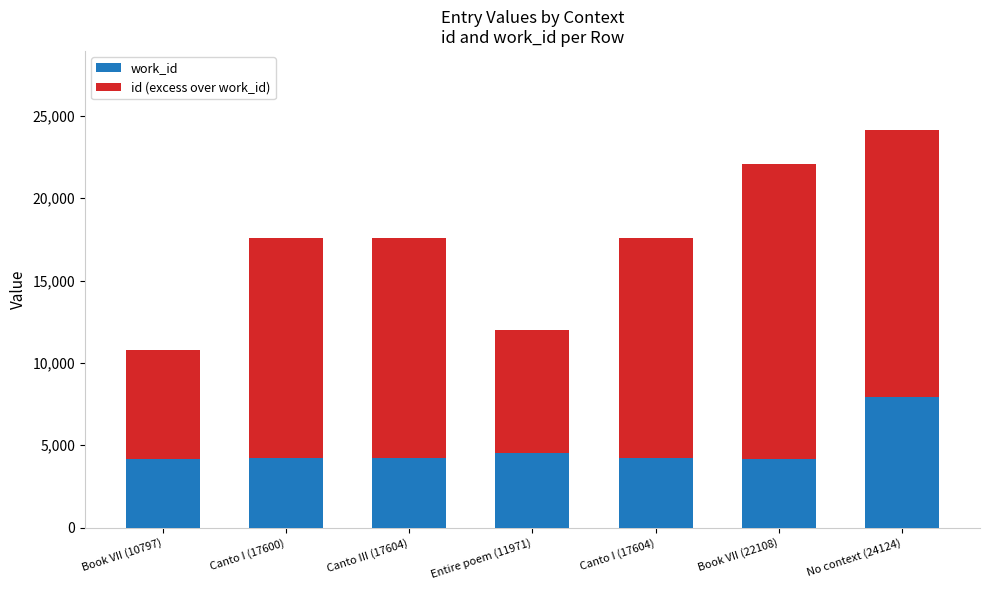

What is the sum of all work_id values?

33467